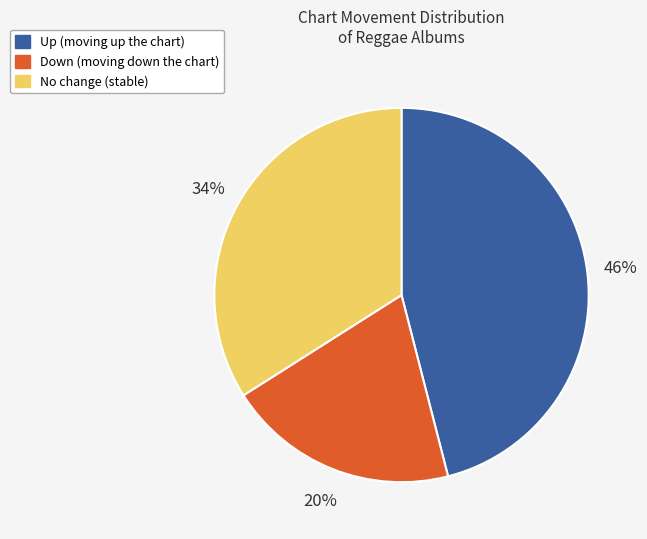

To the nearest percent, what is the average slice percentage?

33%